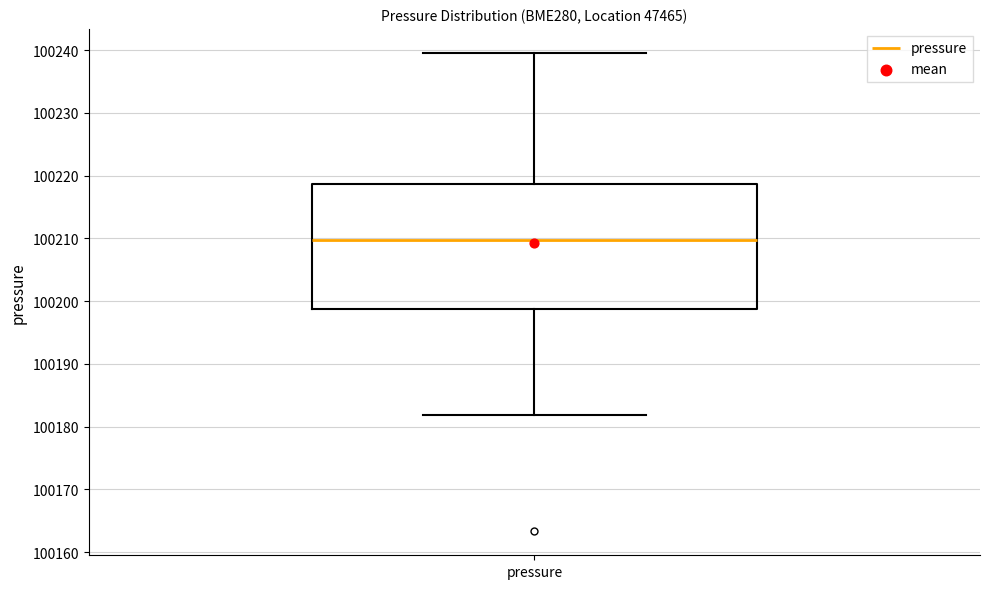

Where does the lower whisker of the box for pressure end on the y-axis? The values are not printed on the chart, so give them approximately, as read against the axis.

100182